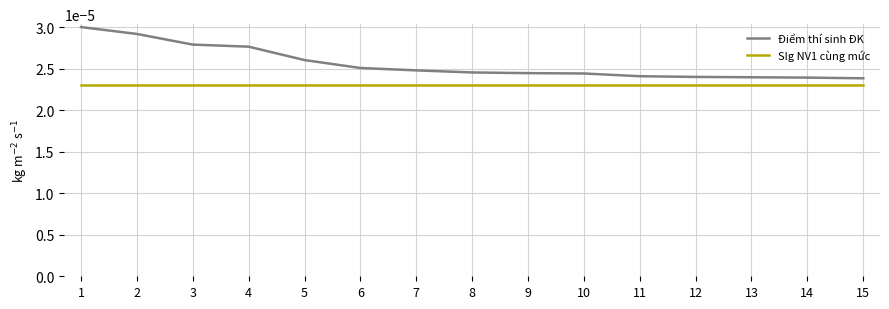

True or false: Điểm thí sinh ĐK and Slg NV1 cùng mức intersect in this chart.

False